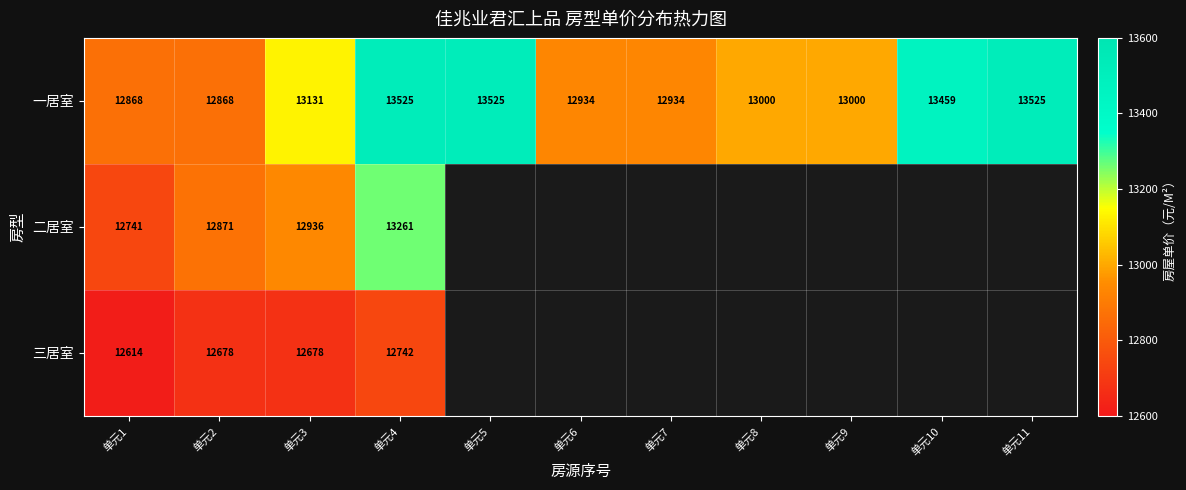

At which label is 一居室 closest to 13196?

单元3